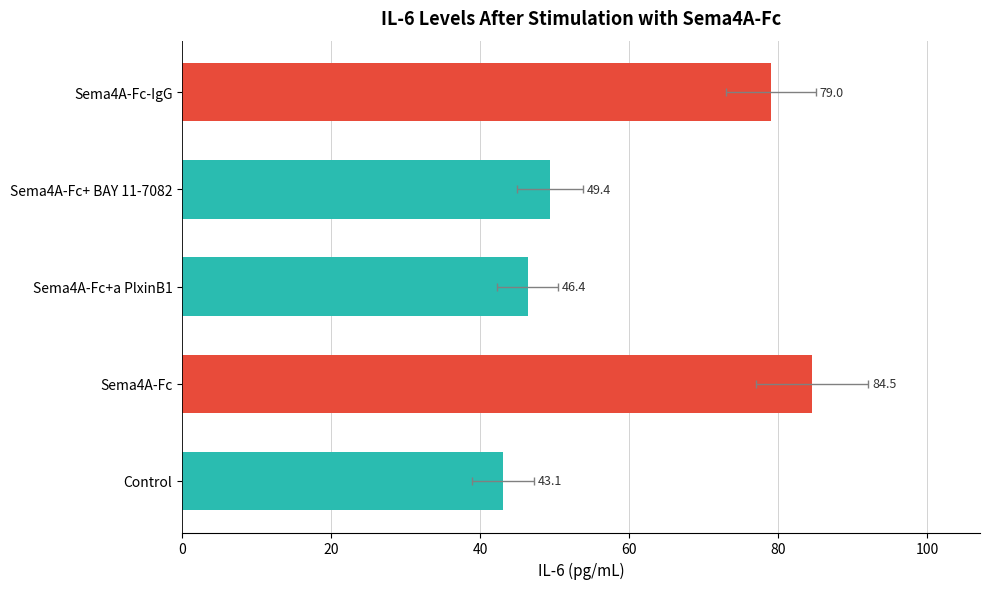

Reading right to left, list all the values displayed in this chart.

79.0	49.4	46.4	84.5	43.1